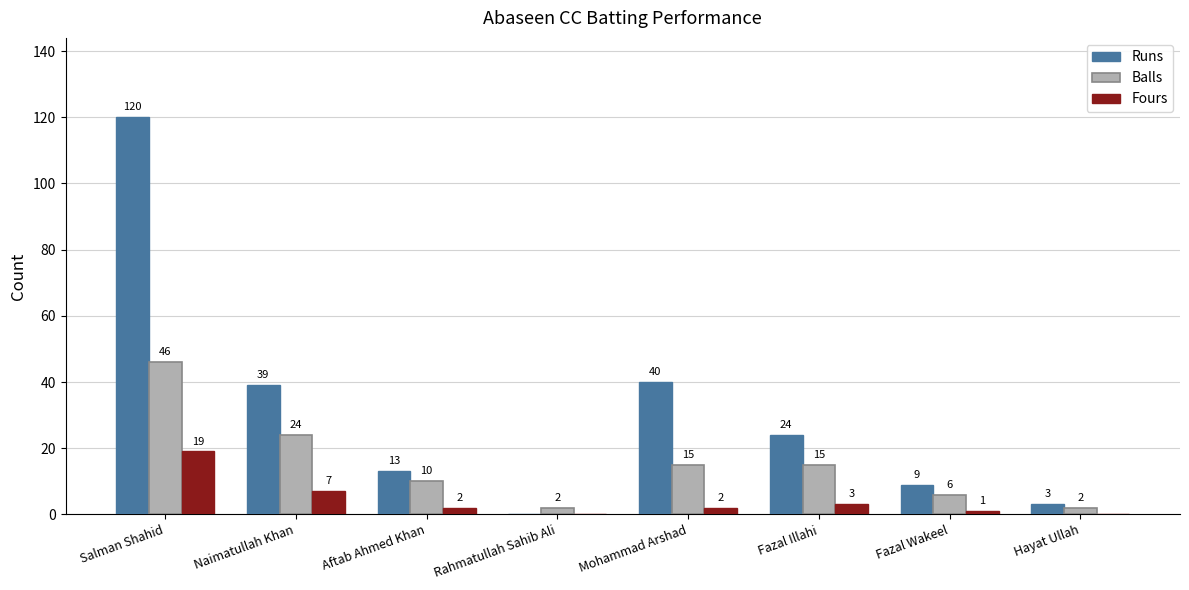

What is the sum of all Balls values?

120